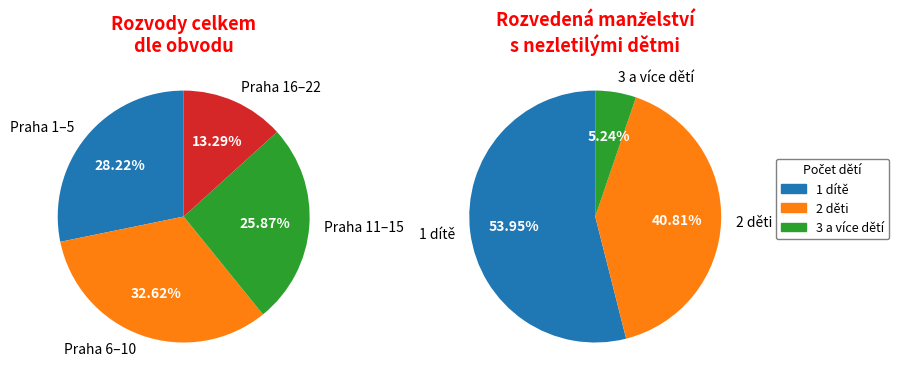

The Praha 9 slice represents 1% of the pie. True or false?

False